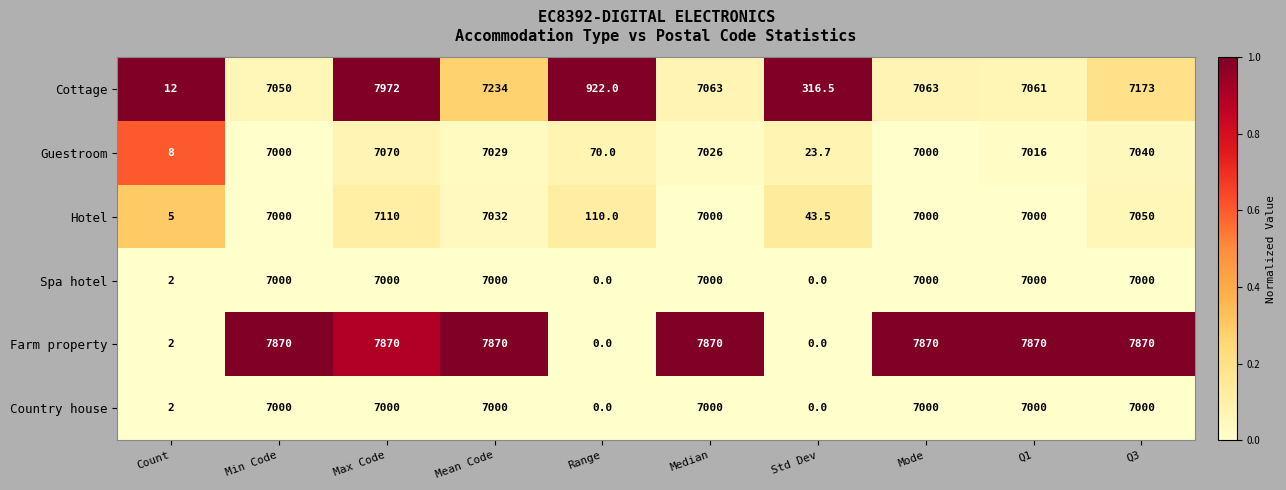

The value of Hotel at Min Code is 11296.0. True or false?

False